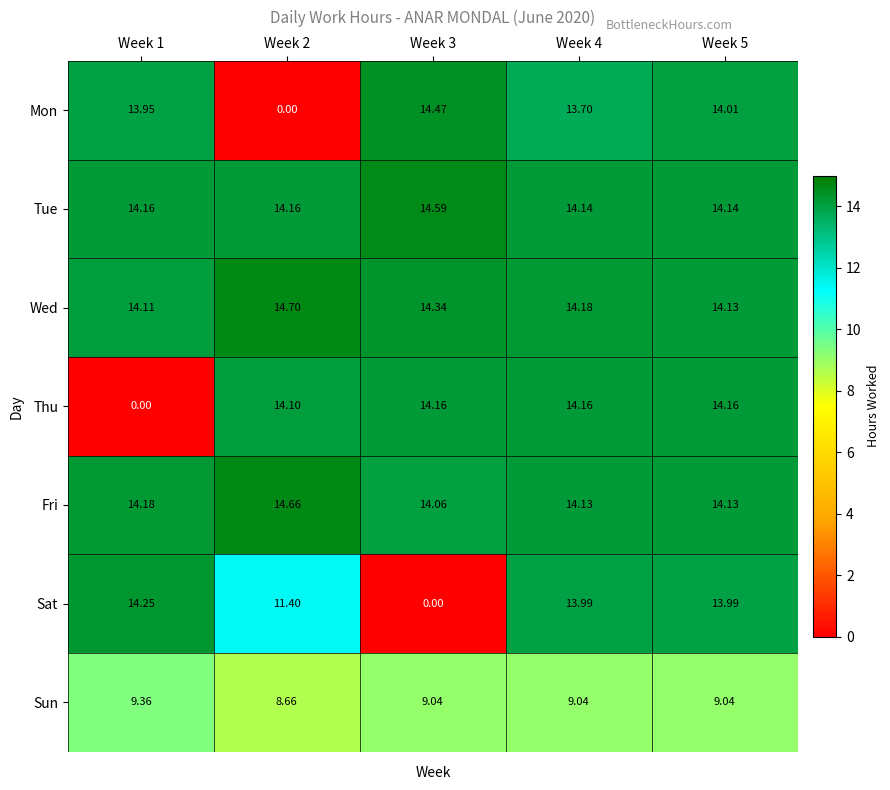

Which label corresponds to the largest value in the chart?

Week 2